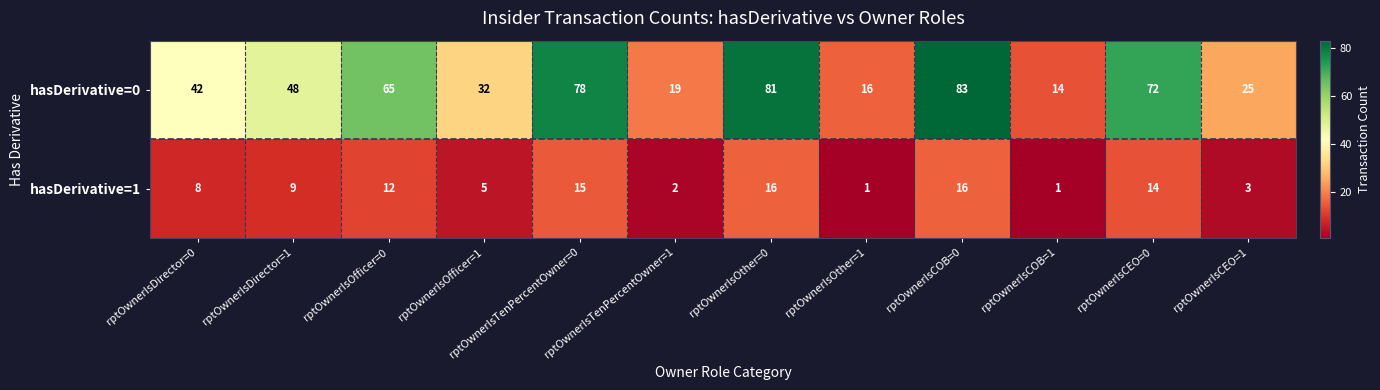

How many series are shown in this chart?

2